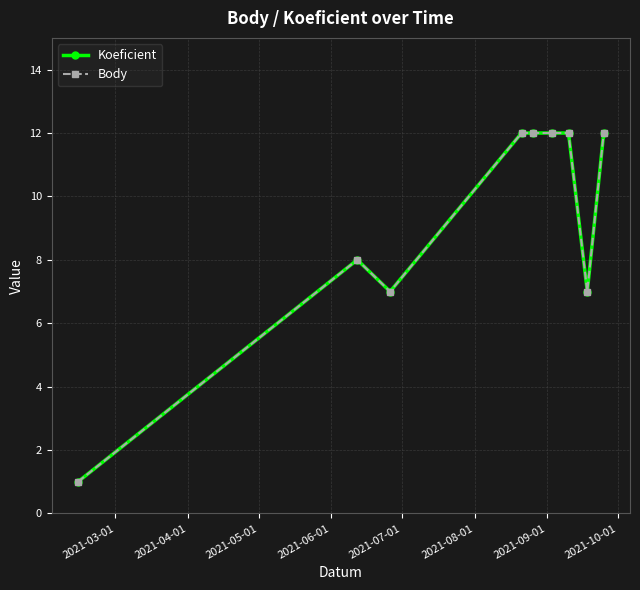

Is this an area chart (filled region under the line)?

No